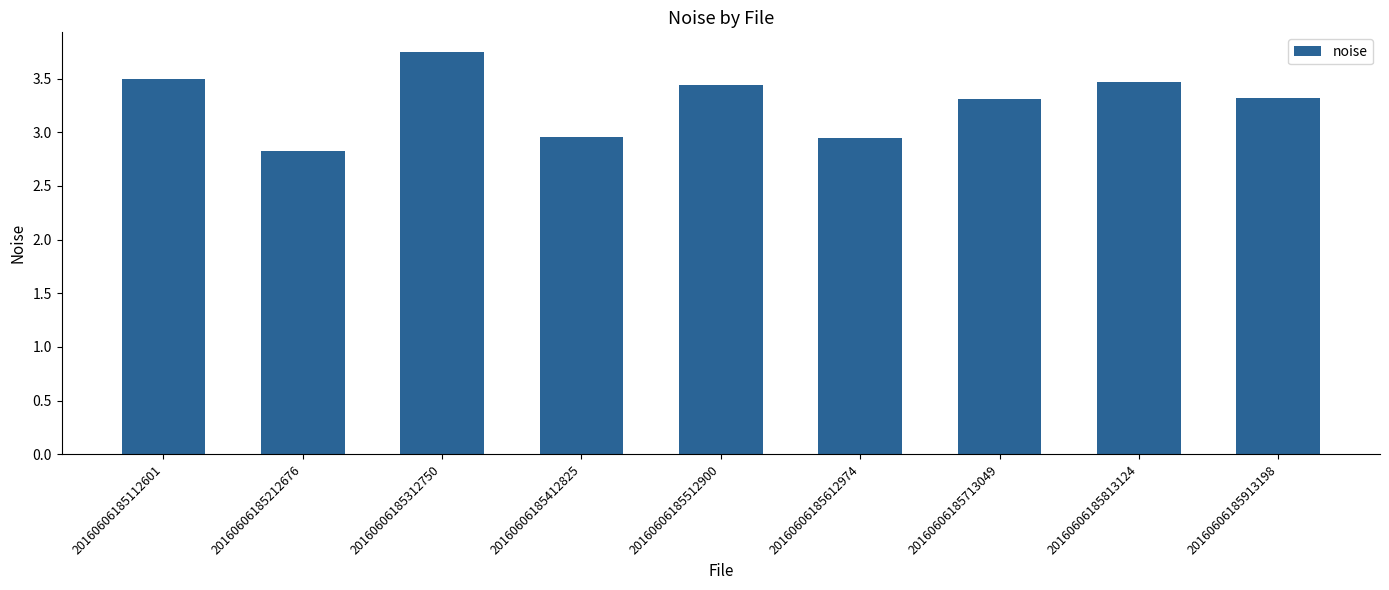

How many distinct data groups are displayed?

1